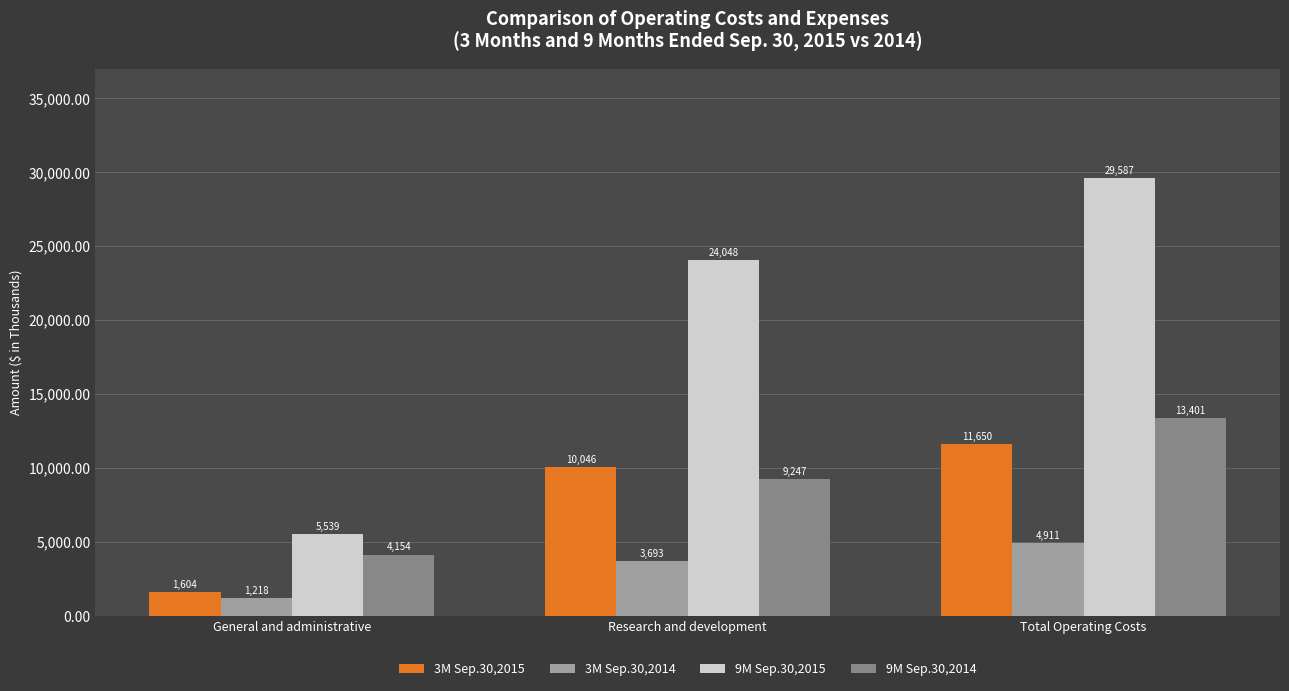

Reading left to right, extract all data points from this chart.

3M Sep.30,2015: General and administrative=1604	Research and development=10046	Total Operating Costs=11650
3M Sep.30,2014: General and administrative=1218	Research and development=3693	Total Operating Costs=4911
9M Sep.30,2015: General and administrative=5539	Research and development=24048	Total Operating Costs=29587
9M Sep.30,2014: General and administrative=4154	Research and development=9247	Total Operating Costs=13401